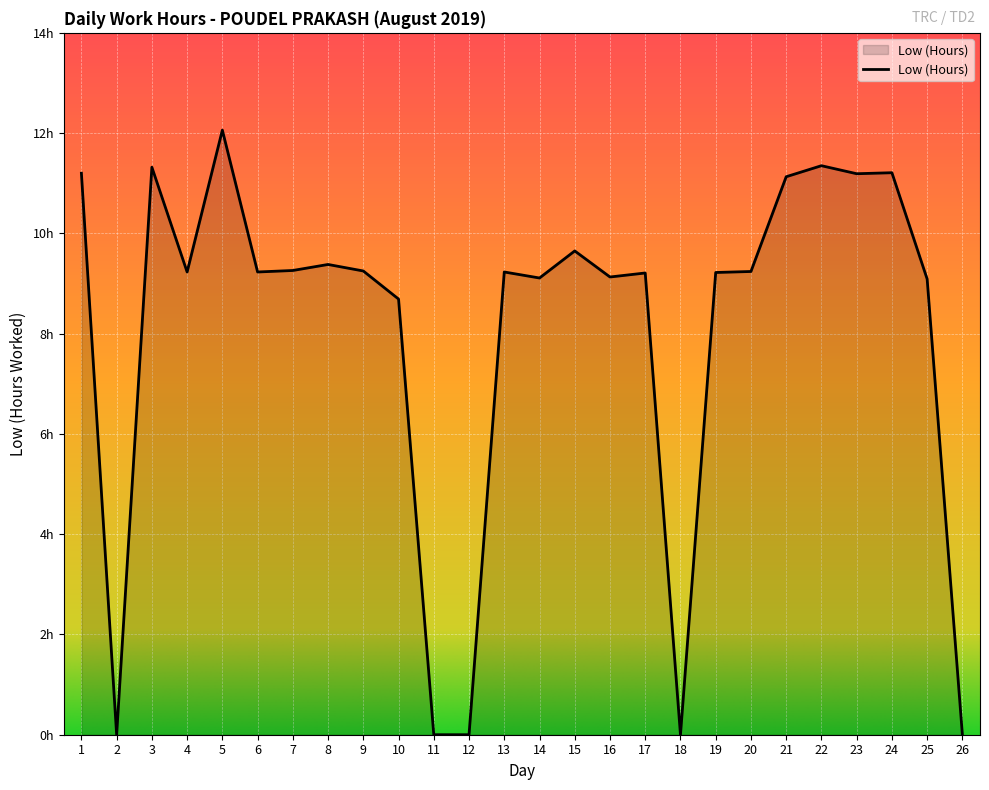

What is the value of the 21st point from the left?

11.1